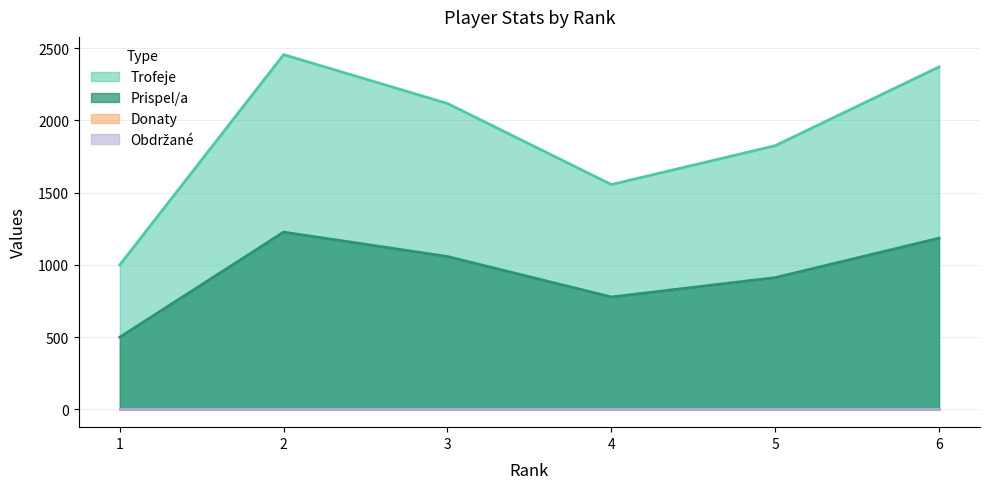

True or false: Prispel/a has a value of 465 at 3.

False